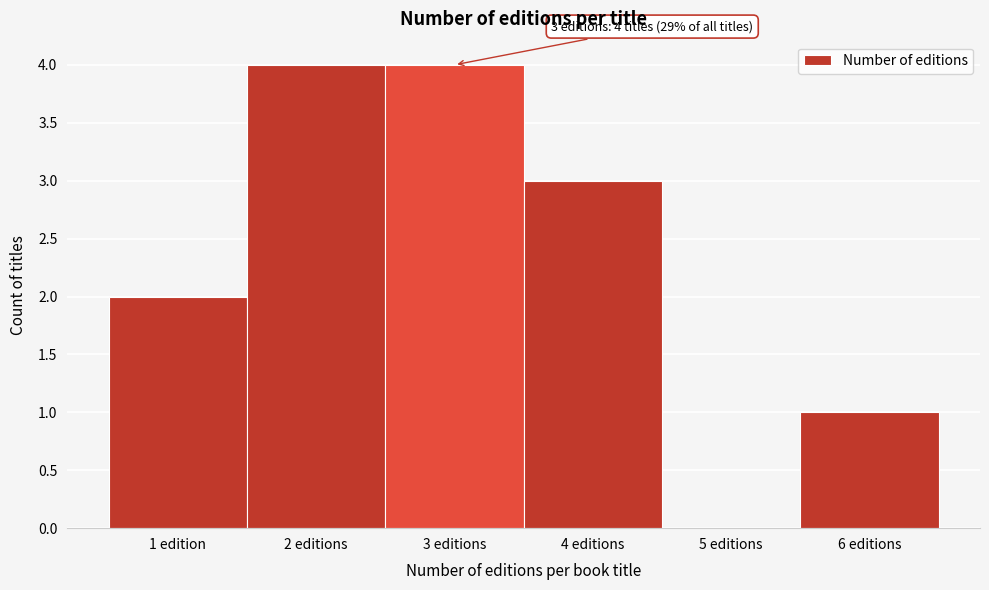

Reading left to right, what are all the values shown in this chart?

1 edition=2	2 editions=4	3 editions=4	4 editions=3	5 editions=0	6 editions=1